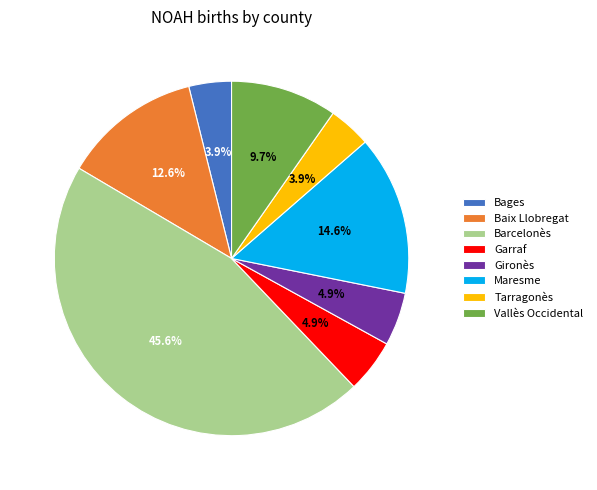

To the nearest percent, what is the average slice percentage?

12%